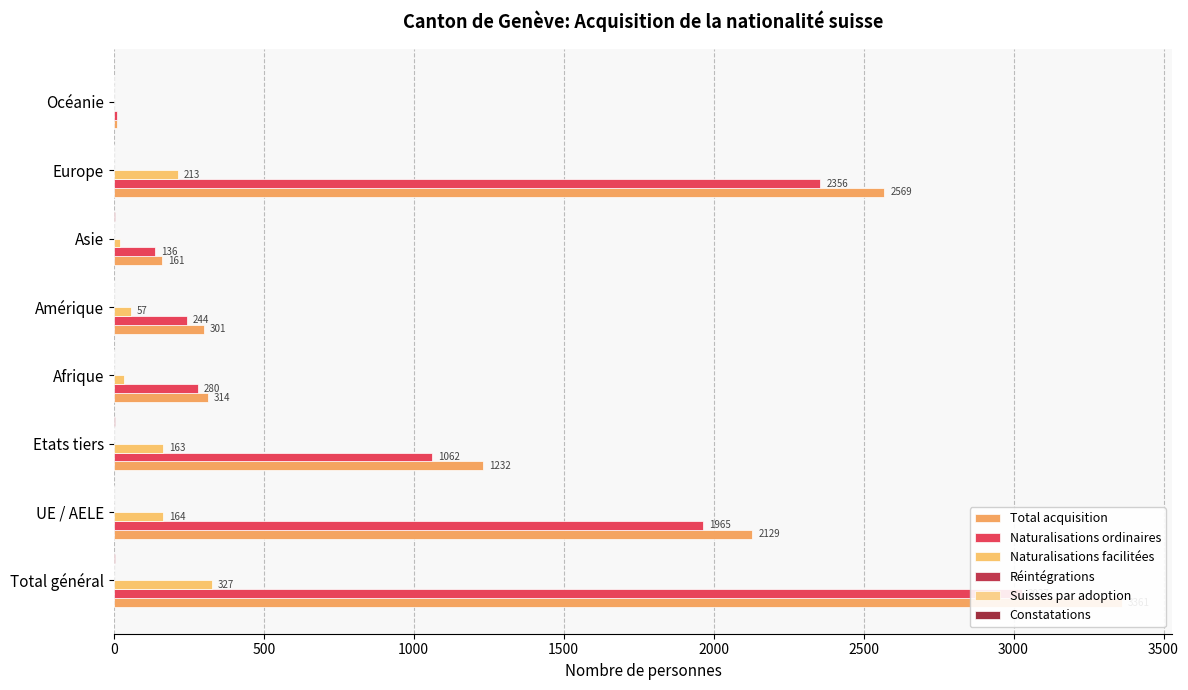

How many data points in Naturalisations ordinaires are above 1062?

3